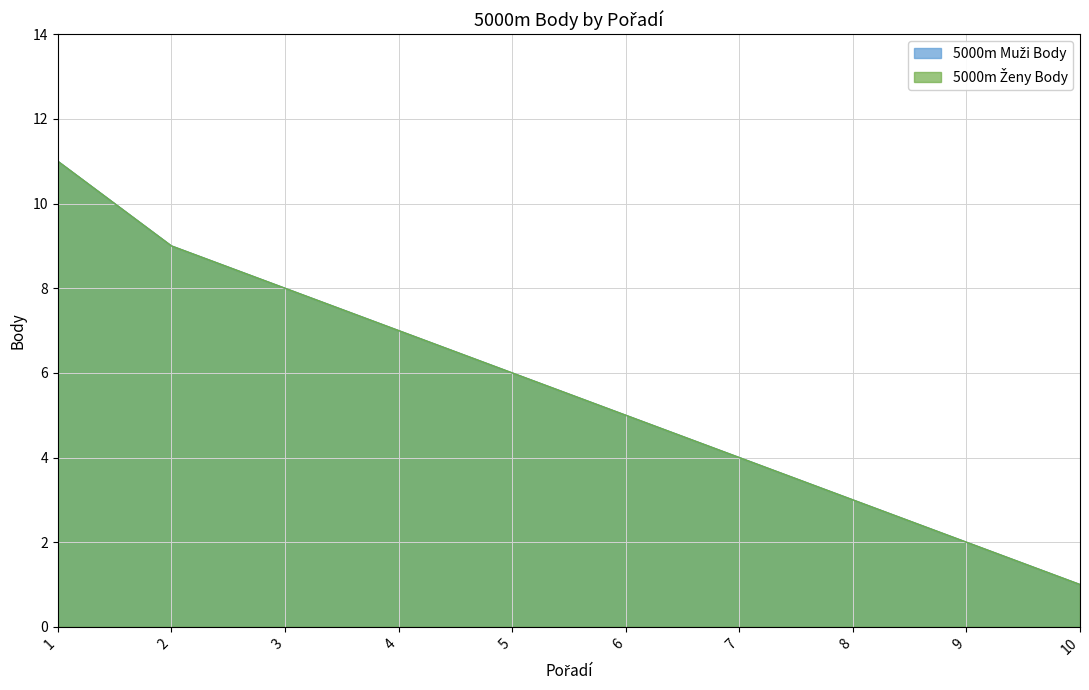

Which series changed the most between 2 and 8?

5000m Muži Body